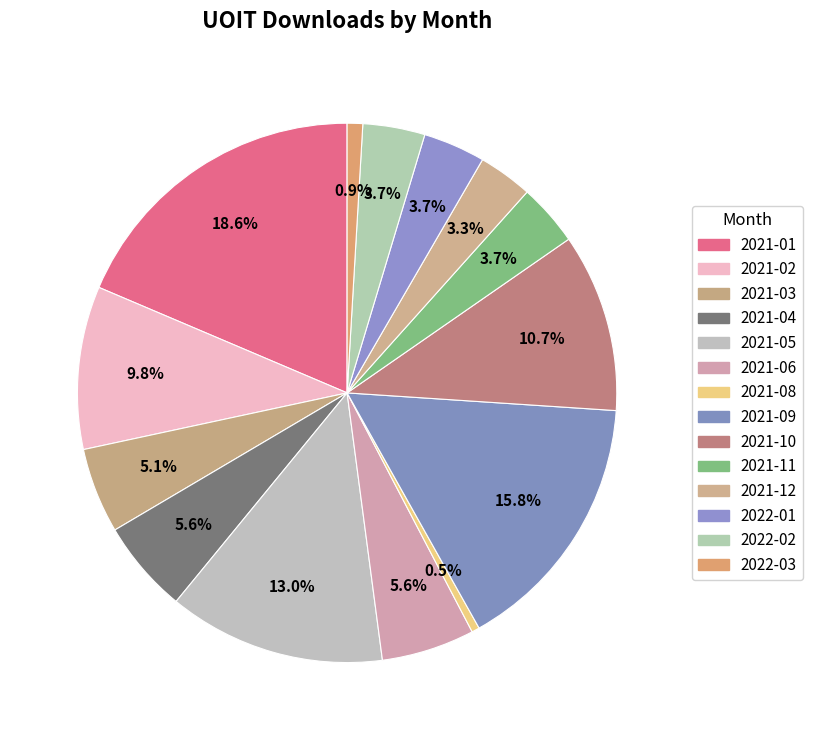

Count the number of slices in the pie.

14